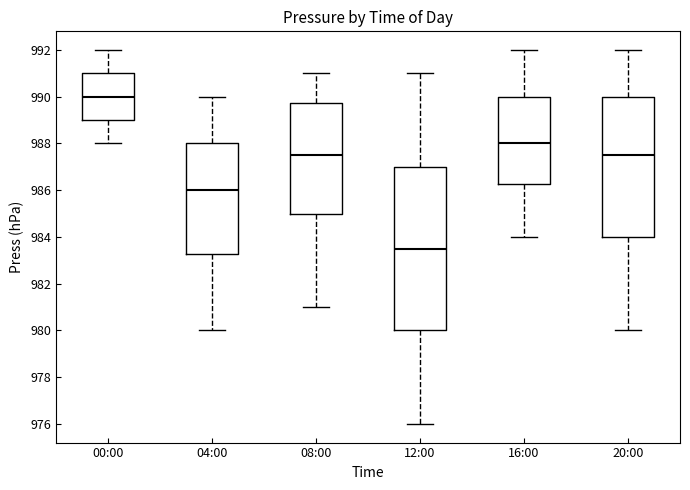

Reading left to right, read every box against the y-axis: the position of its median line, the range the box covers, and the ends of its whiskers. The values are not printed on the chart, so give them approximately, as read against the axis.

00:00: median 990.0, box 989.0 to 991.0, whiskers 988.0 to 992.0
04:00: median 986.0, box 983.2 to 988.0, whiskers 980.0 to 990.0
08:00: median 987.6, box 985.0 to 989.8, whiskers 981.0 to 991.0
12:00: median 983.6, box 980.0 to 987.0, whiskers 976.0 to 991.0
16:00: median 988.0, box 986.2 to 990.0, whiskers 984.0 to 992.0
20:00: median 987.6, box 984.0 to 990.0, whiskers 980.0 to 992.0